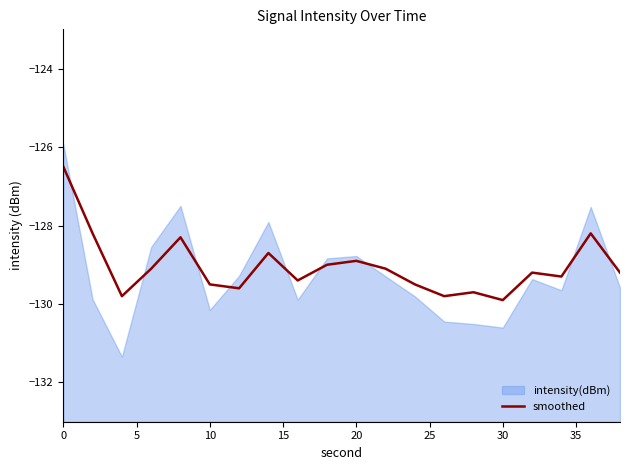

True or false: the data has more than 0 interior local peaks.

True